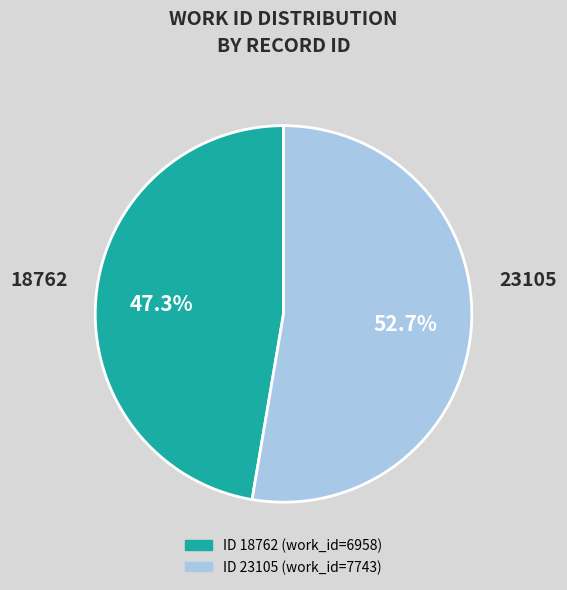

Does any single category account for the majority?

Yes